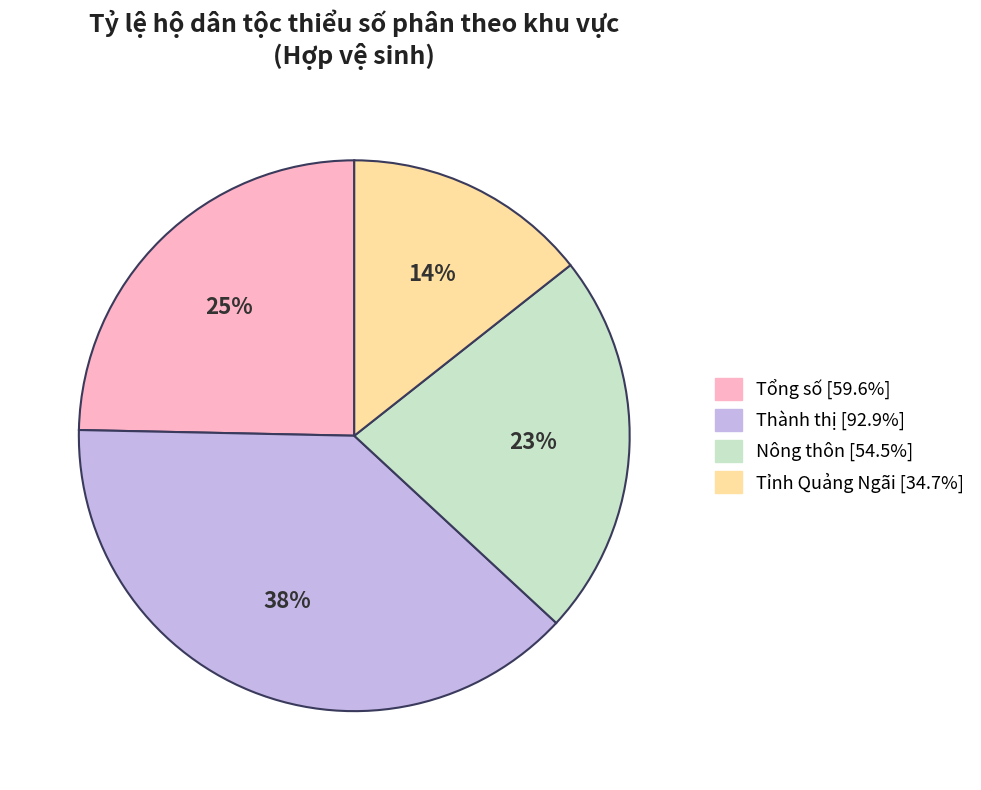

To the nearest percent, what is the average slice percentage?

25%